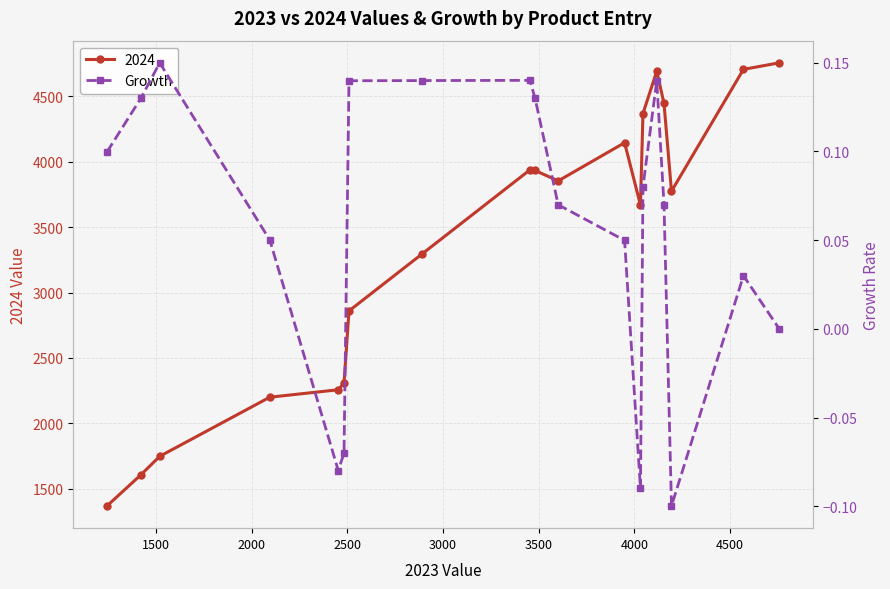

What is the smallest value displayed?

-0.1